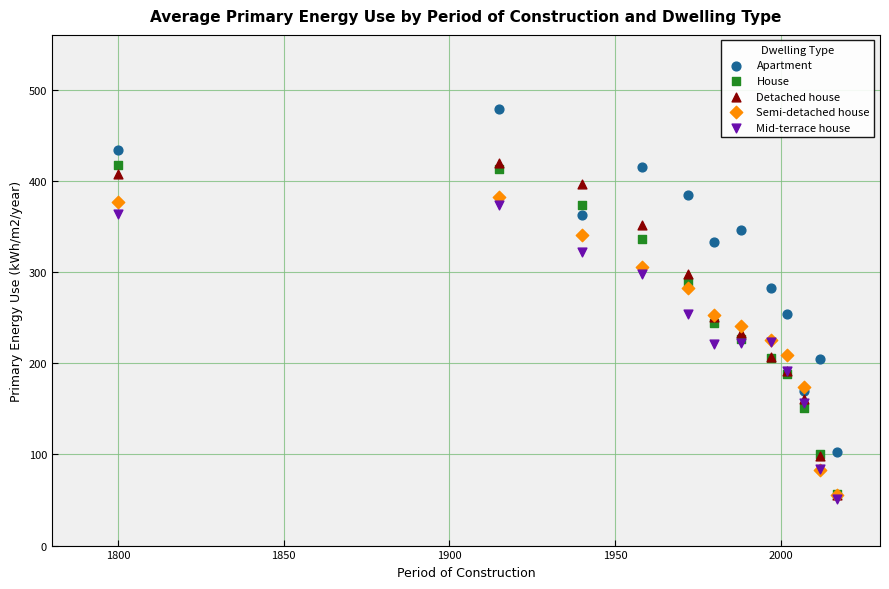

Which series contains the highest Y value?

Apartment